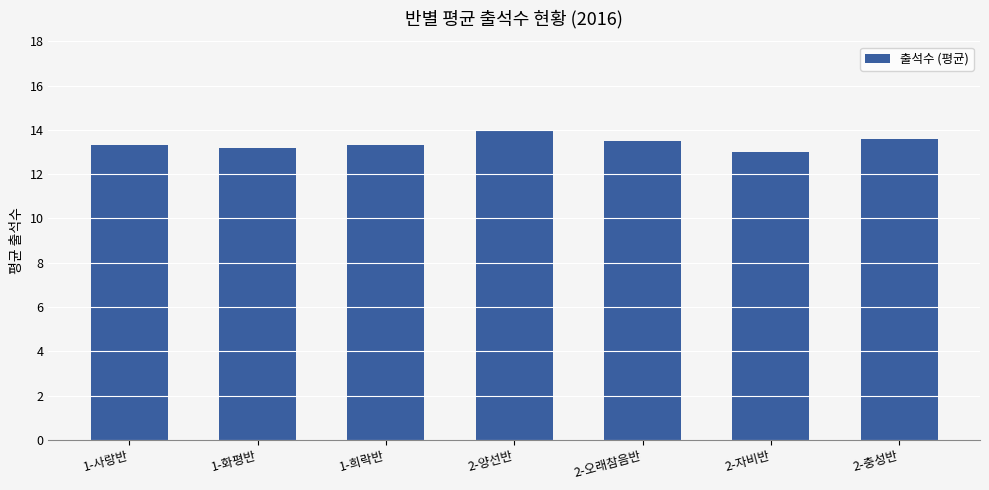

Reading right to left, transcribe all the data shown in this chart.

13.6	13.0	13.5	14.0	13.3	13.2	13.3